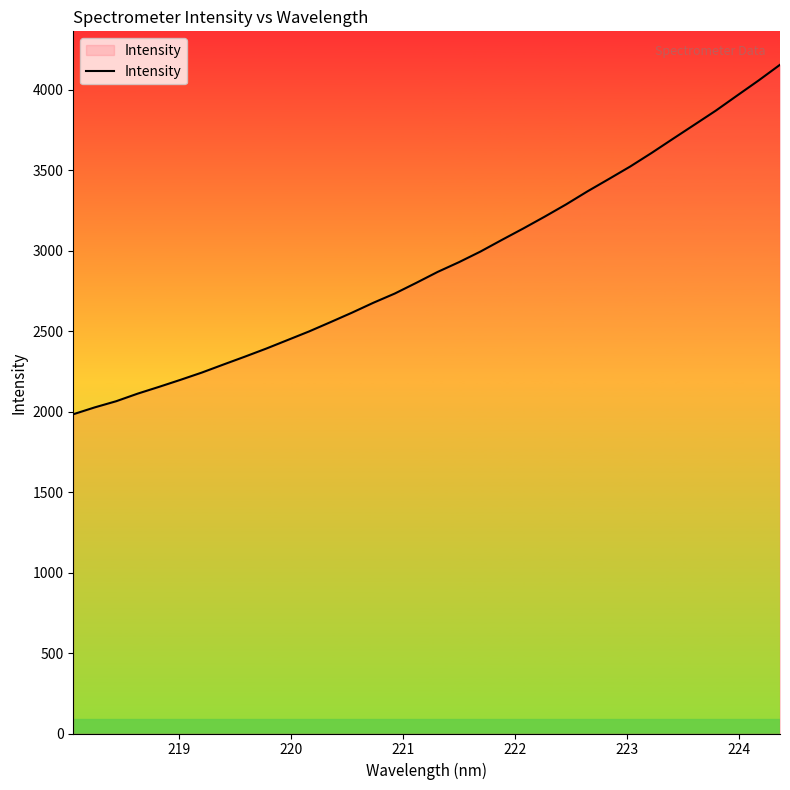

What is the greatest value displayed?

4154.5